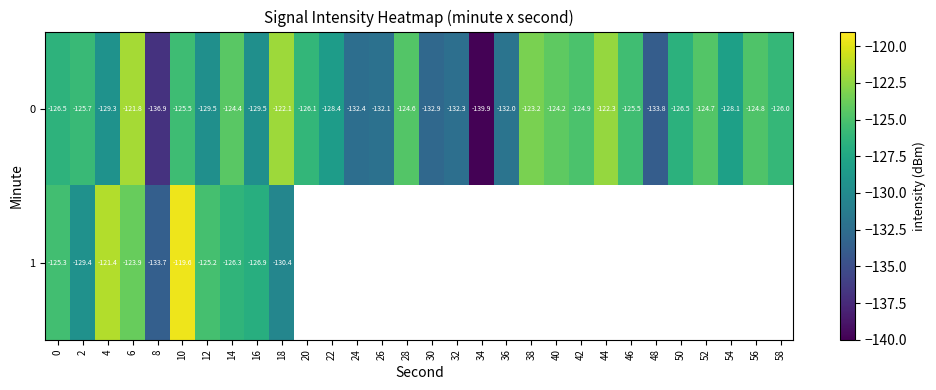

What is the greatest value displayed?

-119.6